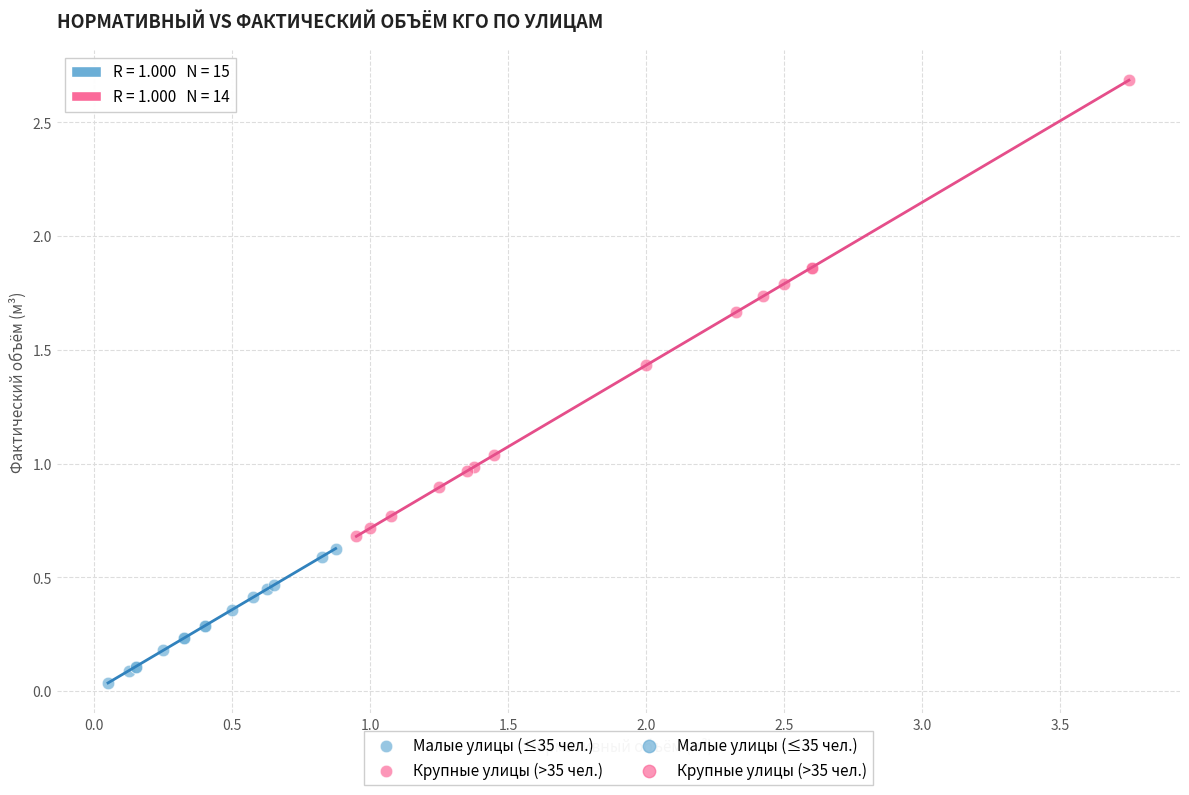

Which series has the largest Y range (max minus min)?

Крупные улицы (>35 чел.)